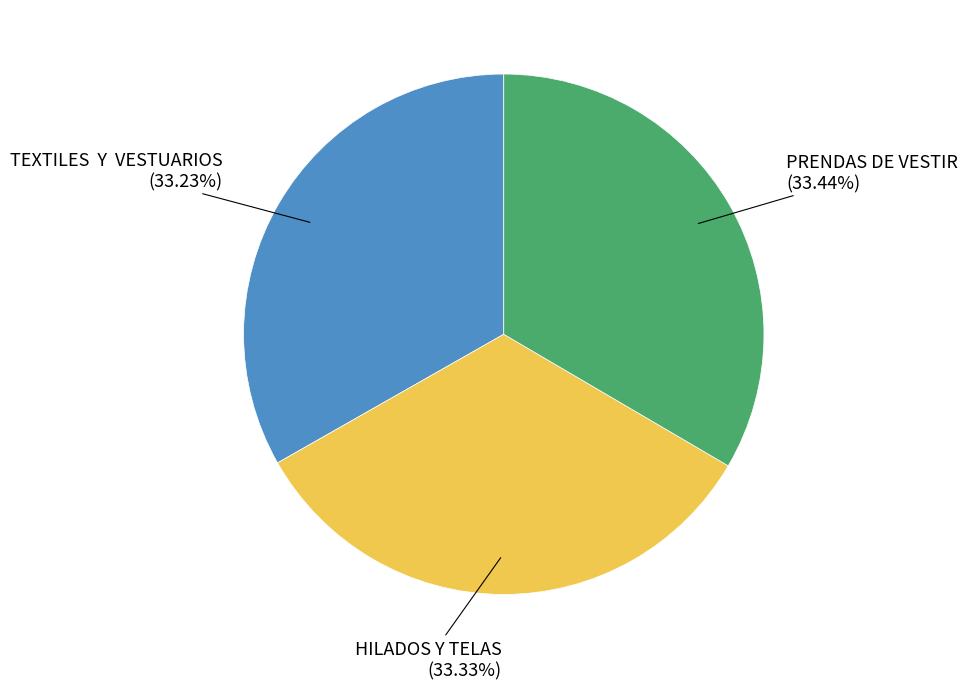

How many slices are in this pie chart?

3